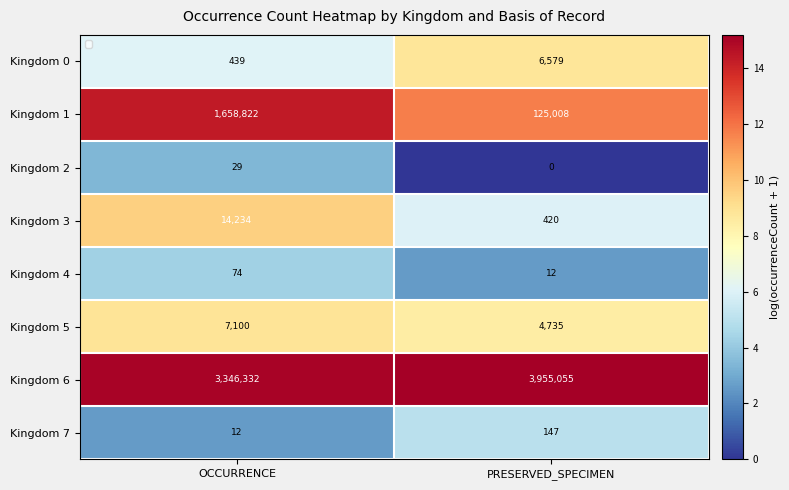

Is it true that Kingdom 1 equals 20.4 at OCCURRENCE?

False